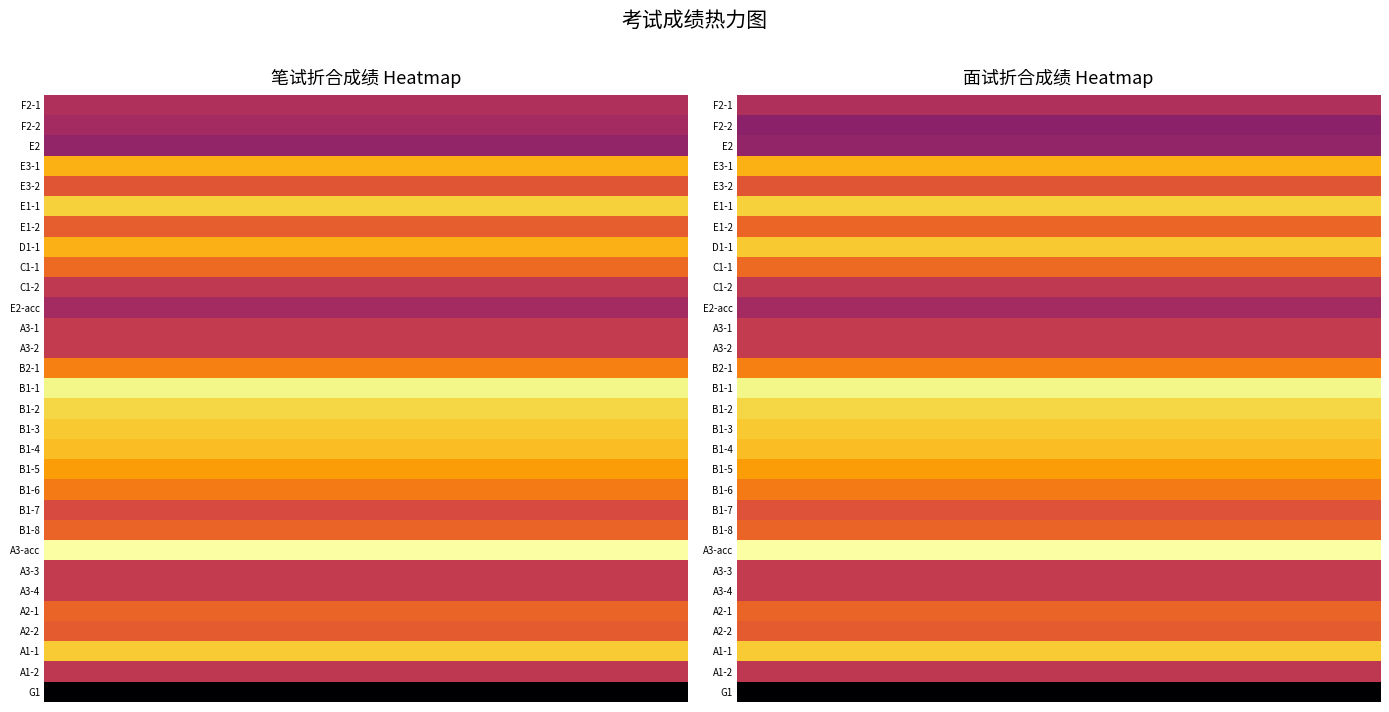

Is it true that 1 equals 76.1 at 24?

False